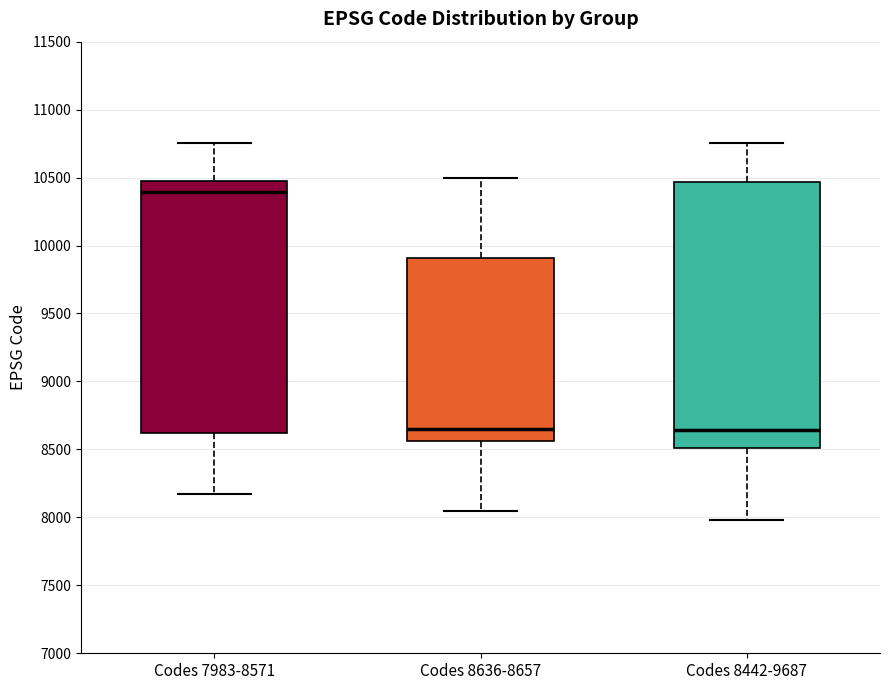

Reading left to right, read every box against the y-axis: the position of its median line, the range the box covers, and the ends of its whiskers. The values are not printed on the chart, so give them approximately, as read against the axis.

Codes 7983-8571: median 10400, box 8600 to 10500, whiskers 8150 to 10750
Codes 8636-8657: median 8650, box 8550 to 9900, whiskers 8050 to 10500
Codes 8442-9687: median 8650, box 8500 to 10450, whiskers 8000 to 10750